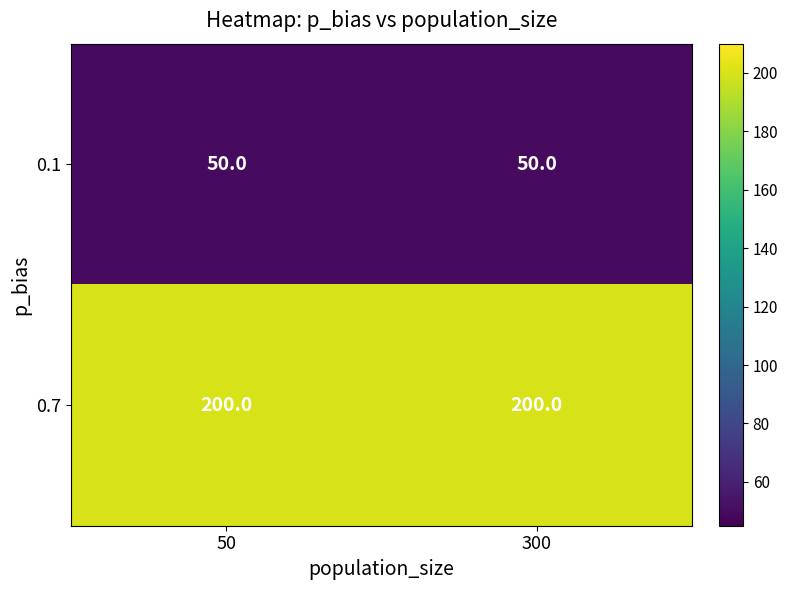

Reading left to right, what are all the values shown in this chart?

0.1: 50	50
0.7: 200	200